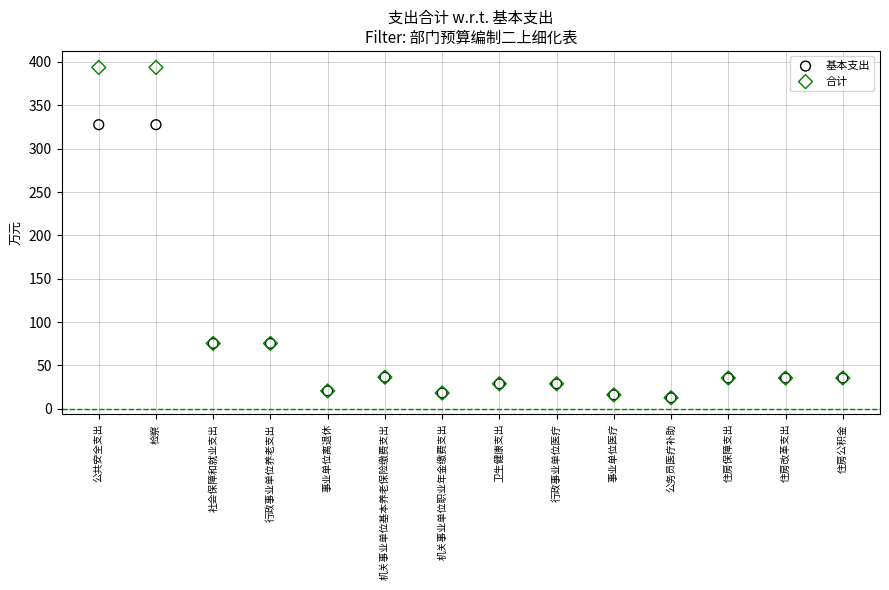

What are all the series names shown in the legend?

基本支出, 合计